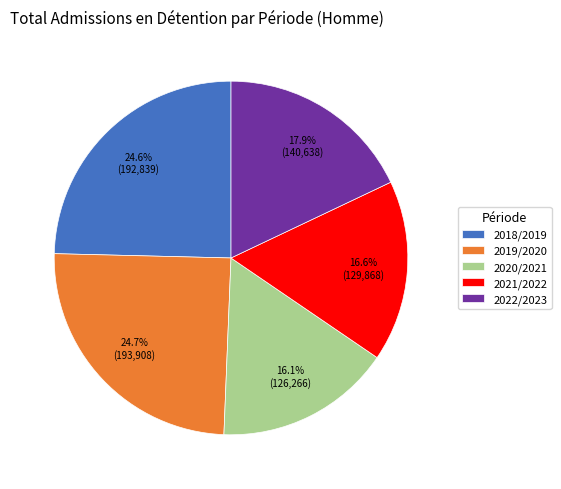

Is it true that 2020/2021 is 7% of the pie?

False